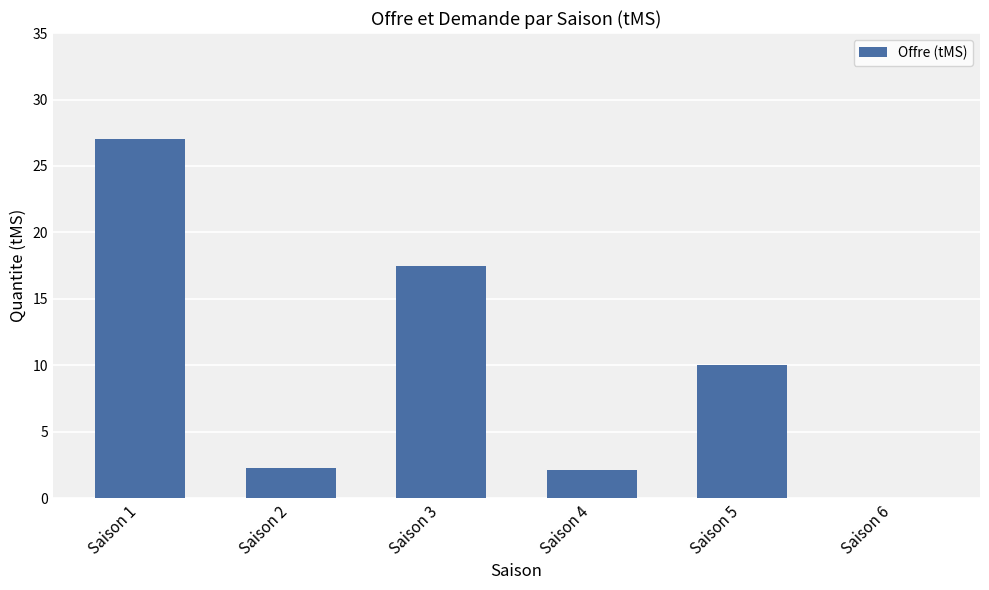

How many data points does each series have?

6